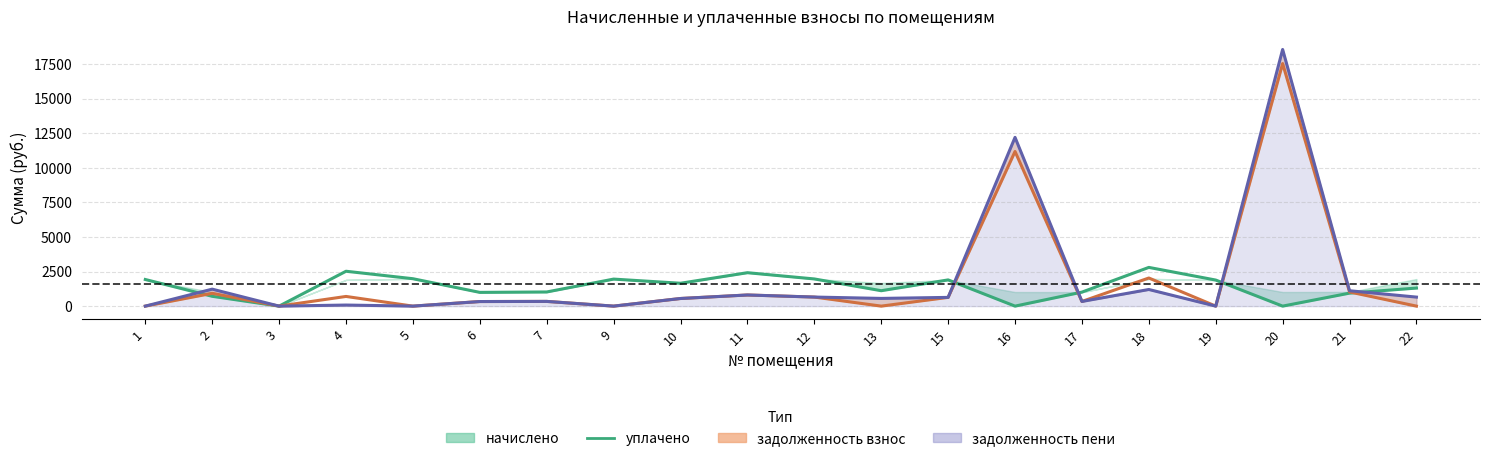

True or false: задолженность_пени_line has a value of 631.8 at 15.

True